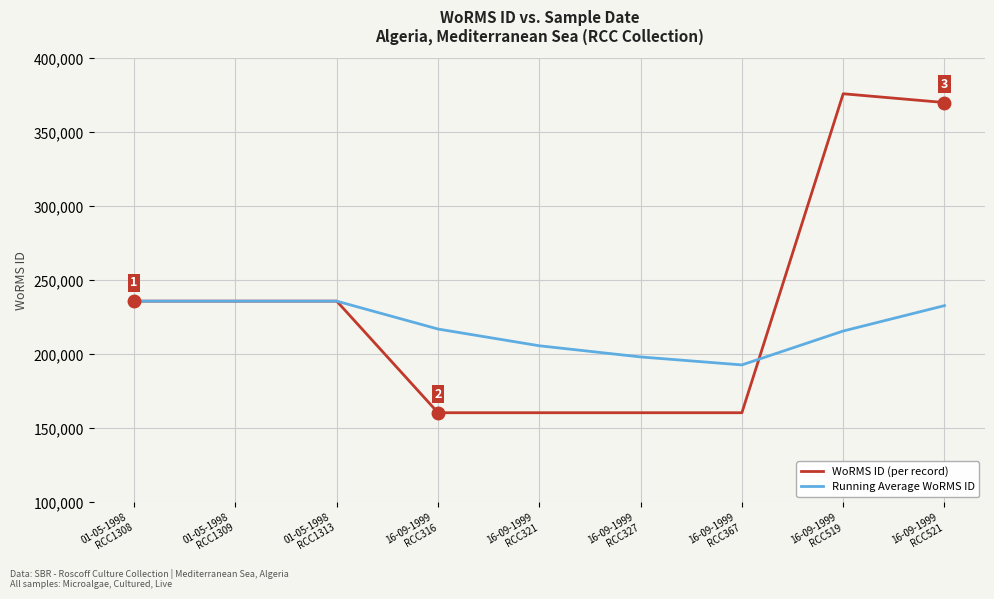

How many lines are shown in the chart?

2